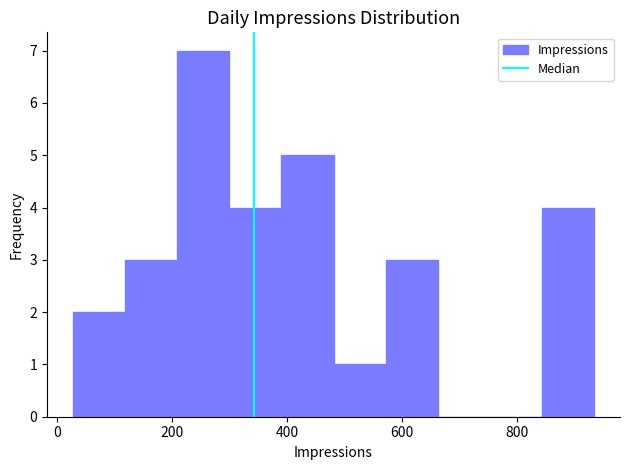

Reading left to right, list every bar in this chart as the range it spans on the x-axis followed by its height. Neither the bar edges nor the heights are printed on the chart, so give them approximately, as read against the axes.

20 to 120: 2
120 to 200: 3
200 to 300: 7
300 to 400: 4
400 to 480: 5
480 to 580: 1
580 to 660: 3
660 to 760: 0
760 to 840: 0
840 to 940: 4